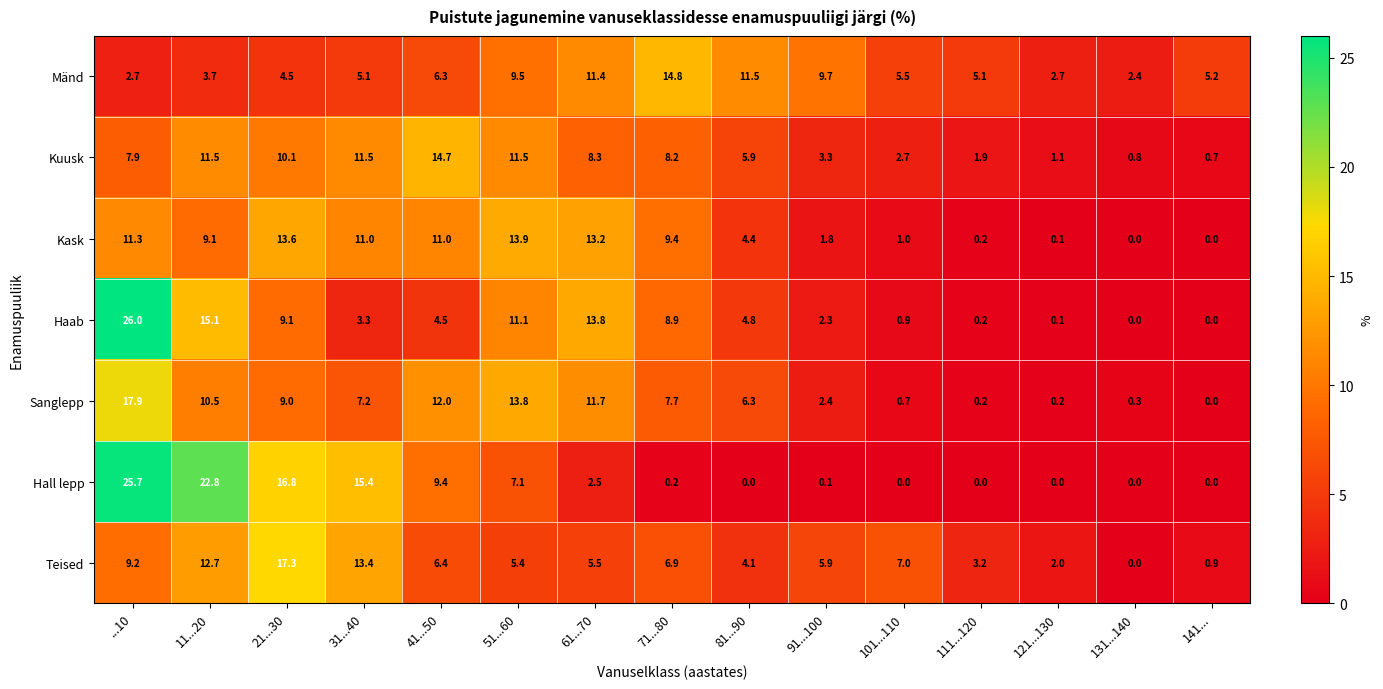

The value of Kuusk at 21...30 is 3.8. True or false?

False